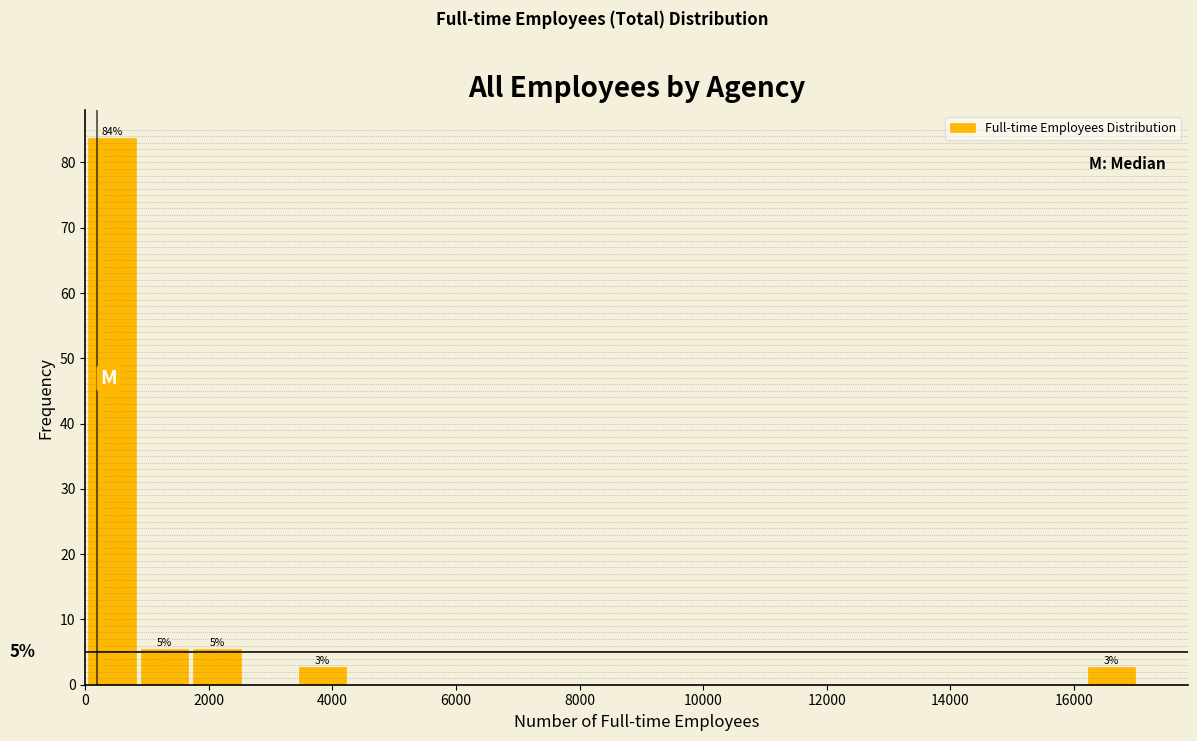

Over which range of the x-axis is the bar tallest?

0 to 800